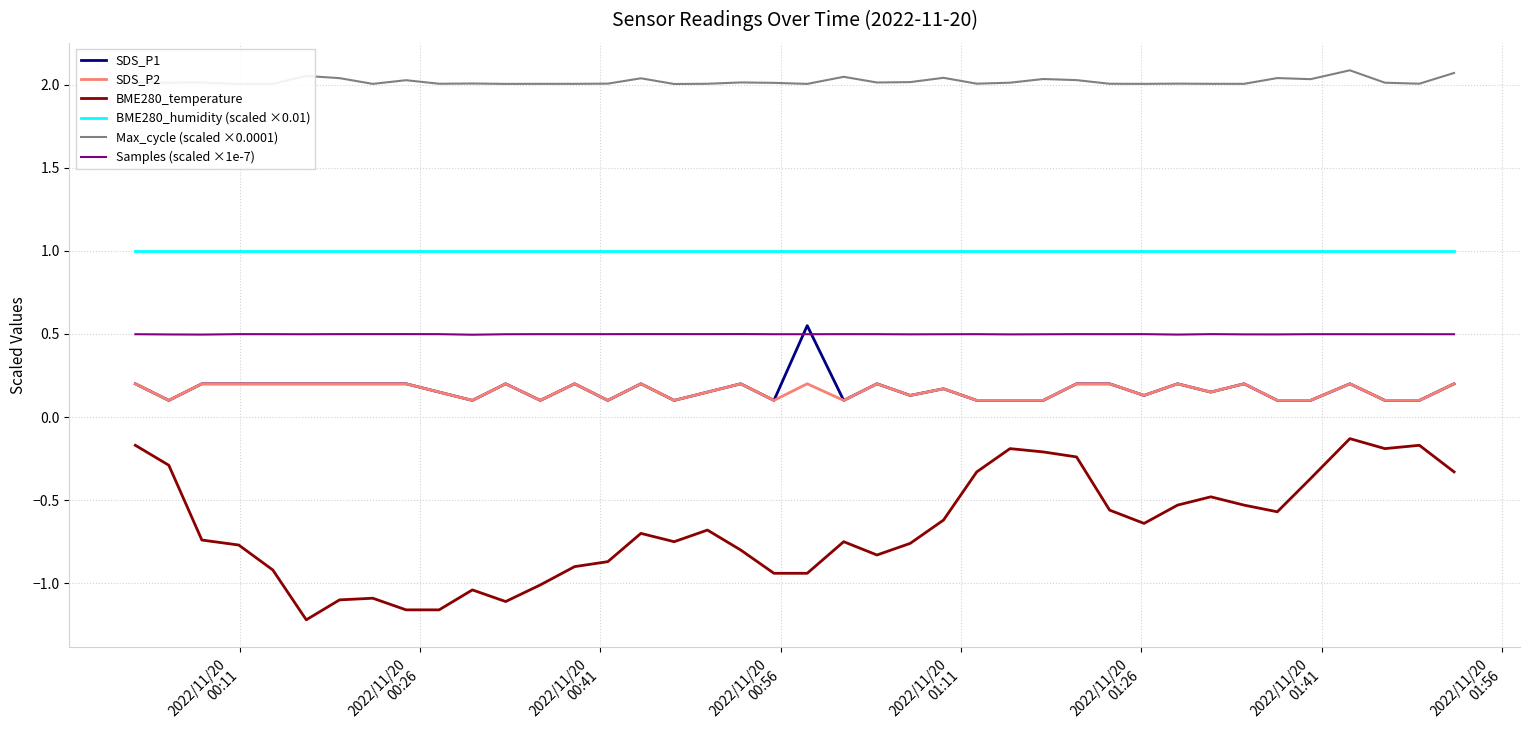

True or false: BME280_temperature and SDS_P2 cross at least once.

False